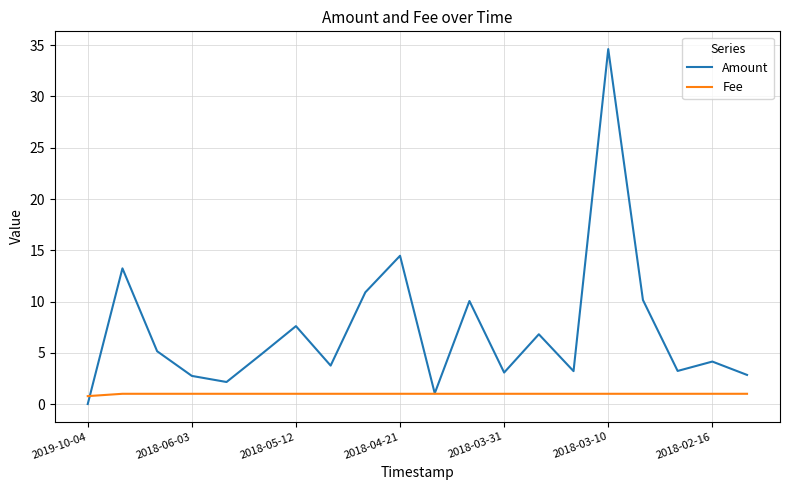

What is the greatest value displayed?

34.6